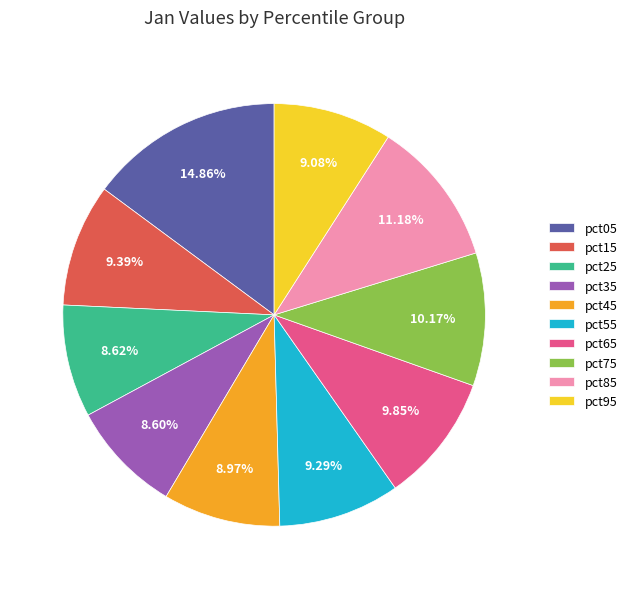

Between pct85 and pct05, which is larger?

pct05